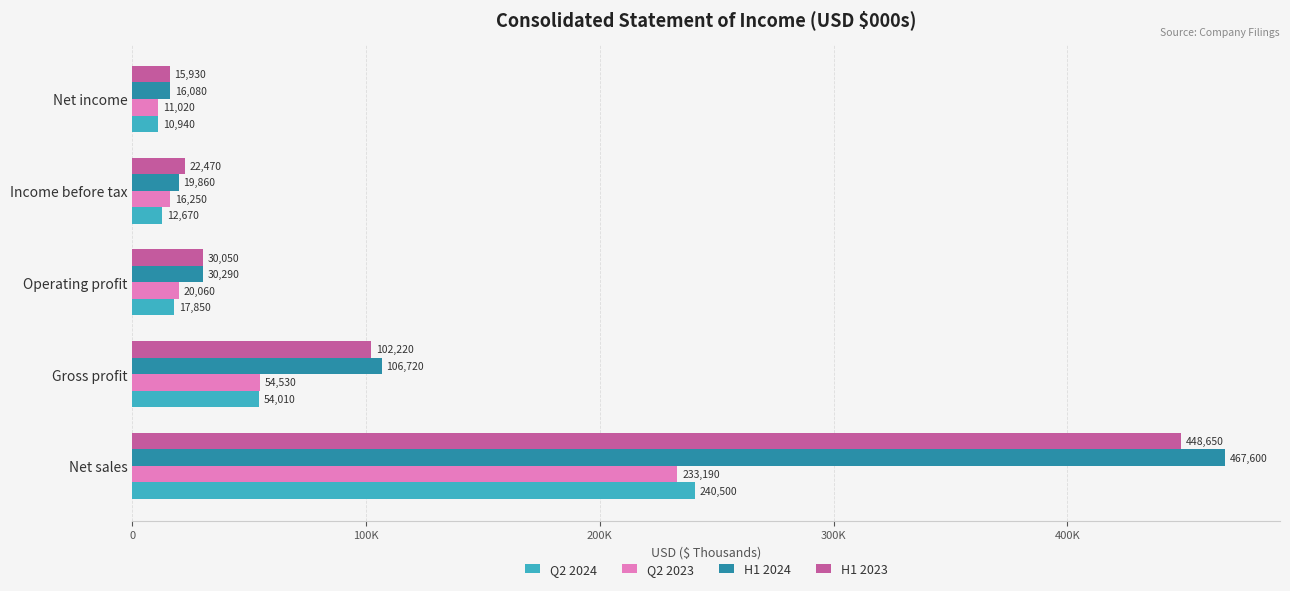

Reading left to right, extract all data points from this chart.

Q2 2024: 240500	54010	17850	12670	10940
Q2 2023: 233190	54530	20060	16250	11020
H1 2024: 467600	106720	30290	19860	16080
H1 2023: 448650	102220	30050	22470	15930